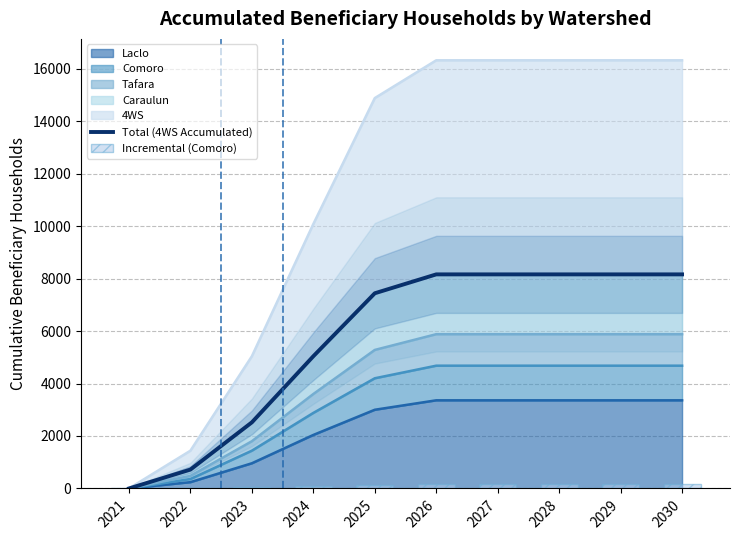

Rank the categories by Total (4WS Accumulated) value from highest to lowest.

2026, 2027, 2028, 2029, 2030, 2025, 2024, 2023, 2022, 2021